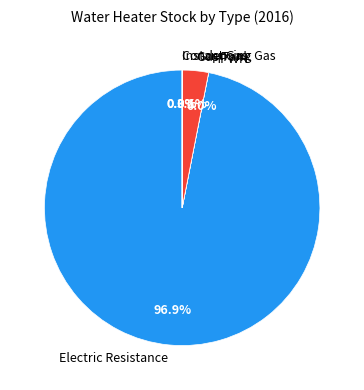

Is the sum of Gas Tank and Electric Resistance greater than half?

Yes